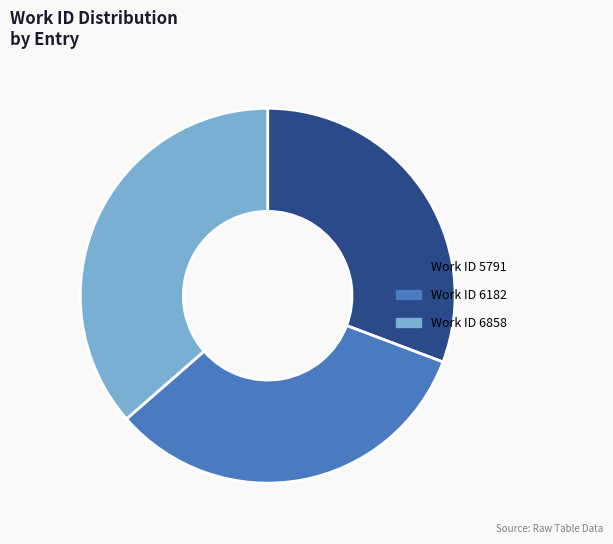

Is there any slice that represents more than half of the pie?

No